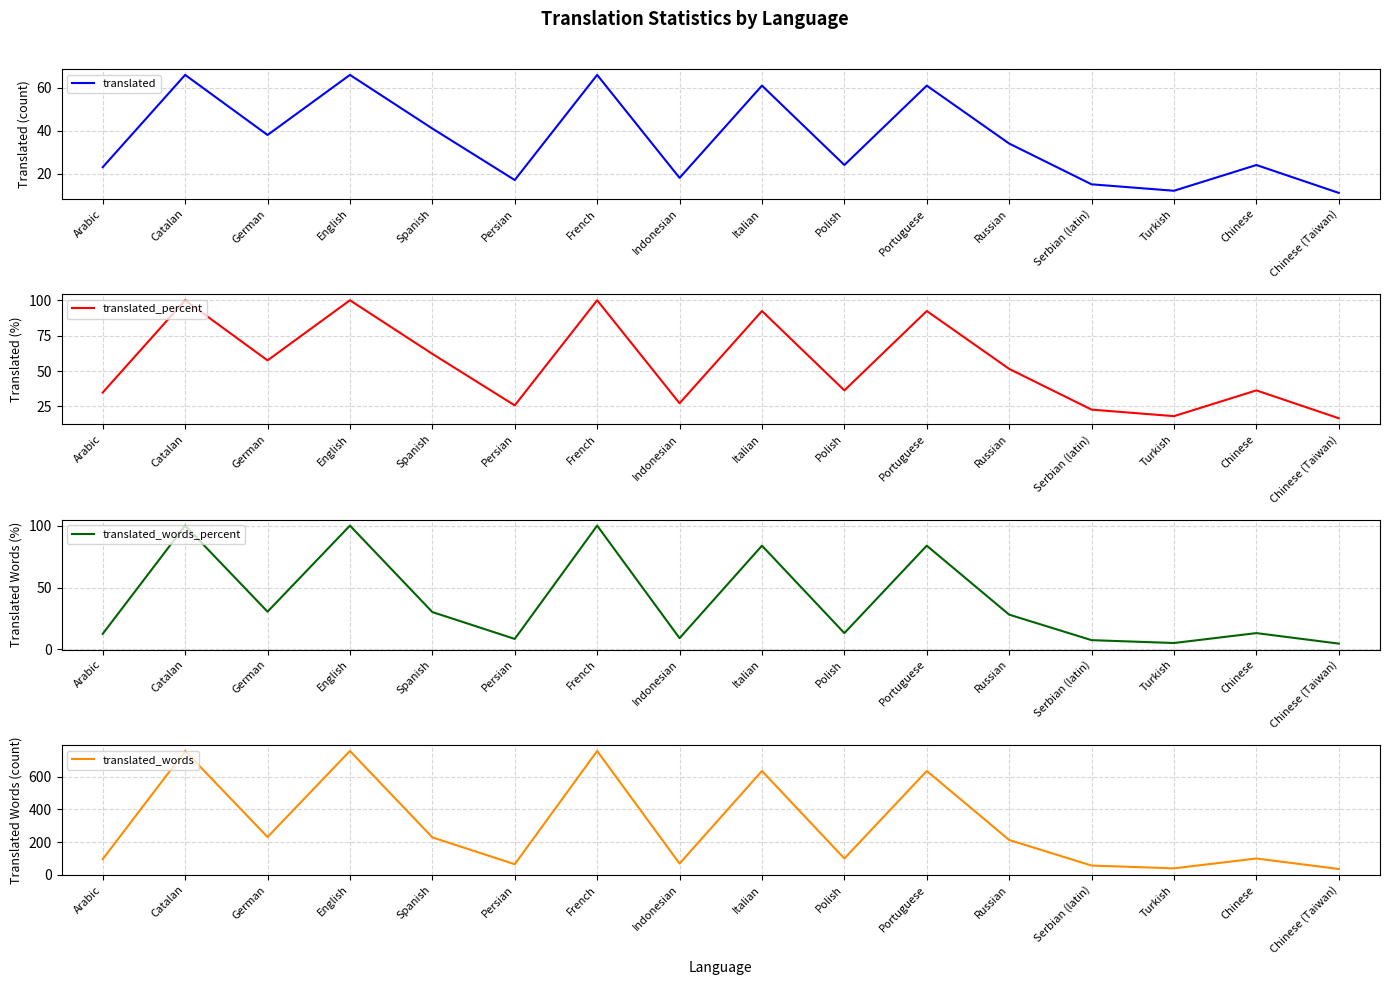

True or false: translated_words_percent and translated_words cross at least once.

False